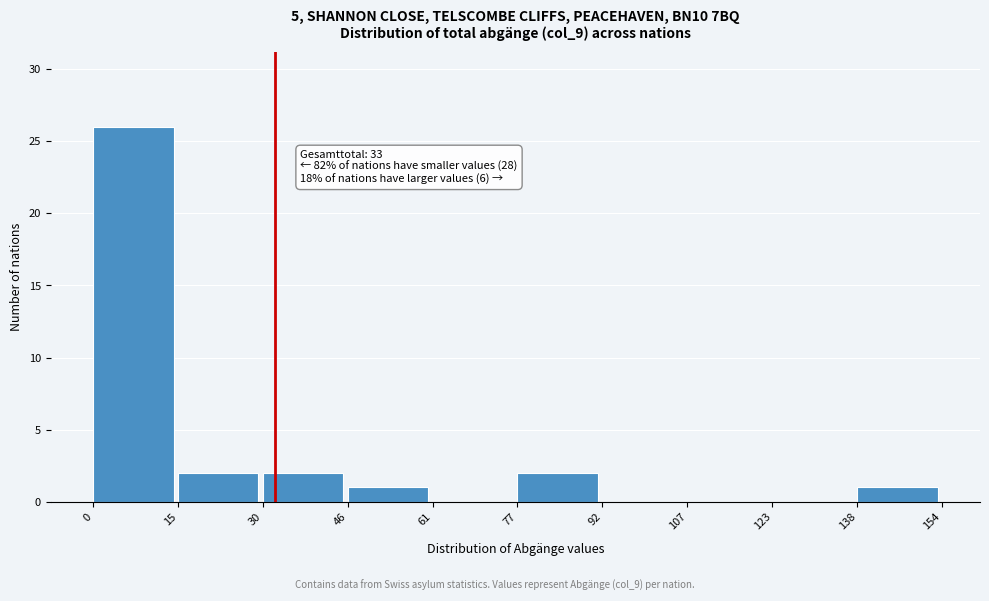

Which range on the x-axis has the tallest bar?

0 to 15